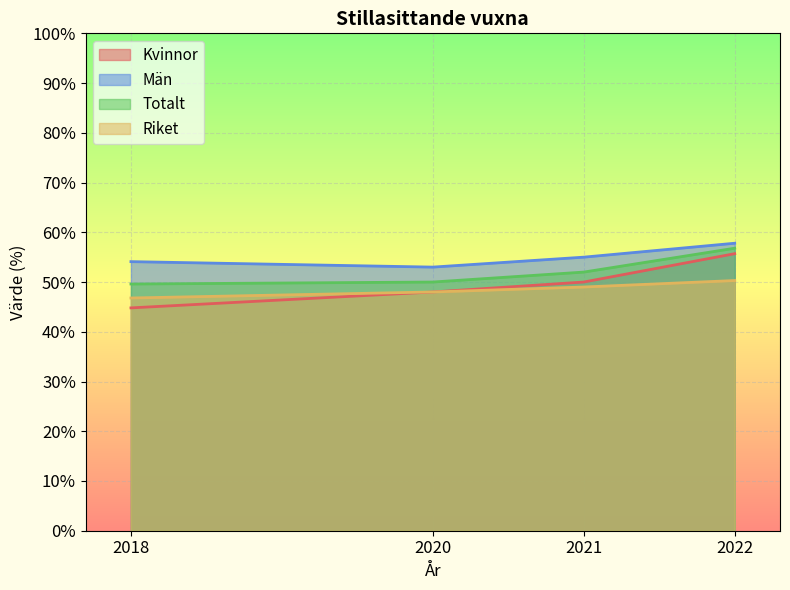

What is the minimum value shown in the chart?

44.8